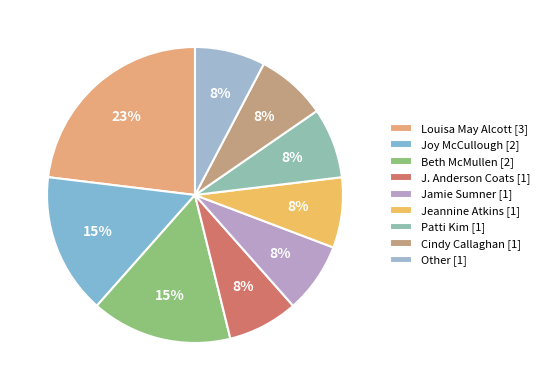

To the nearest percent, what is the average slice percentage?

11%